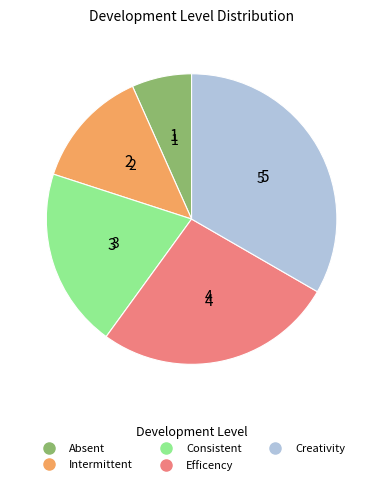

How many segments does this pie chart have?

5